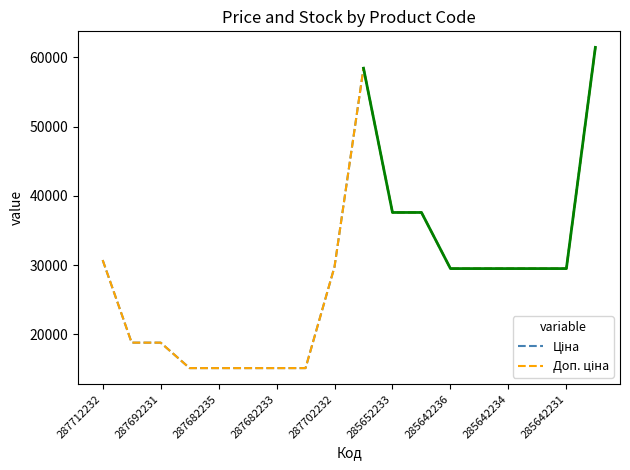

Is it true that Доп. ціна equals 11551.7 at 287692231?

False